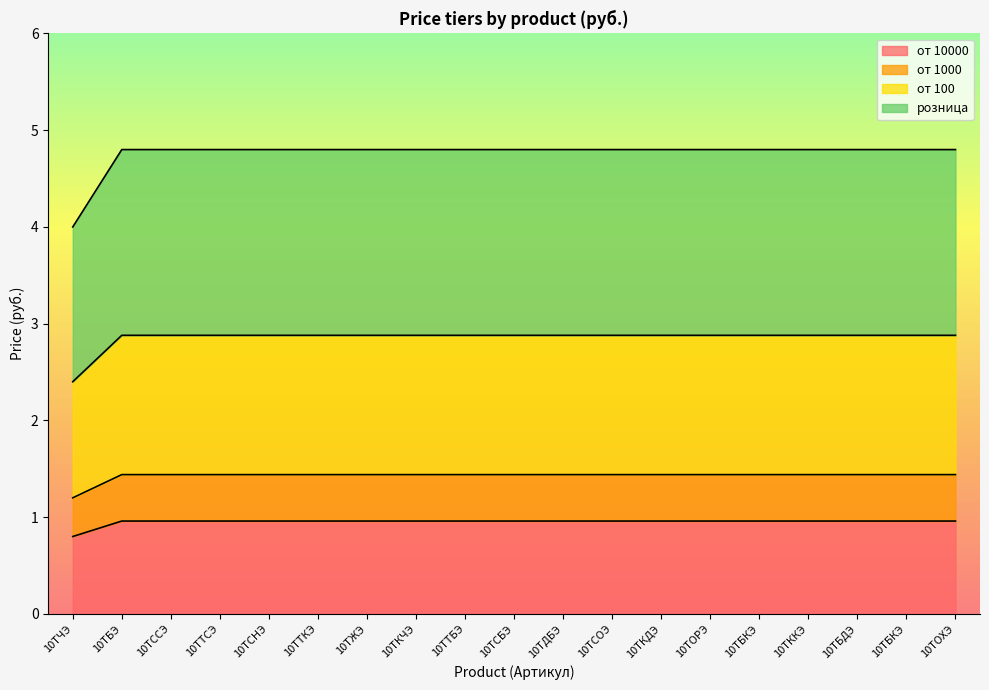

What is the difference between the second highest and minimum values in the от 100 series?

0.5